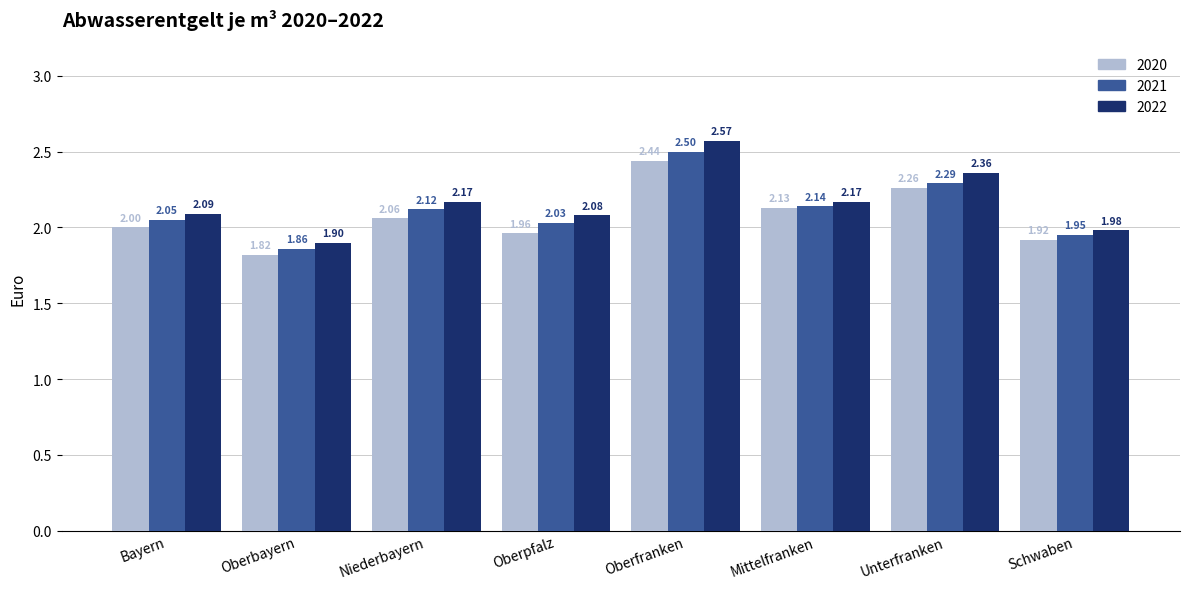

How many groups of bars are there?

8